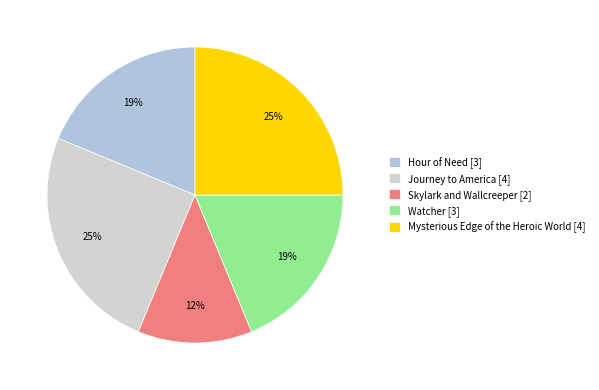

To the nearest percent, what percentage of the pie is Hour of Need [3]?

19%